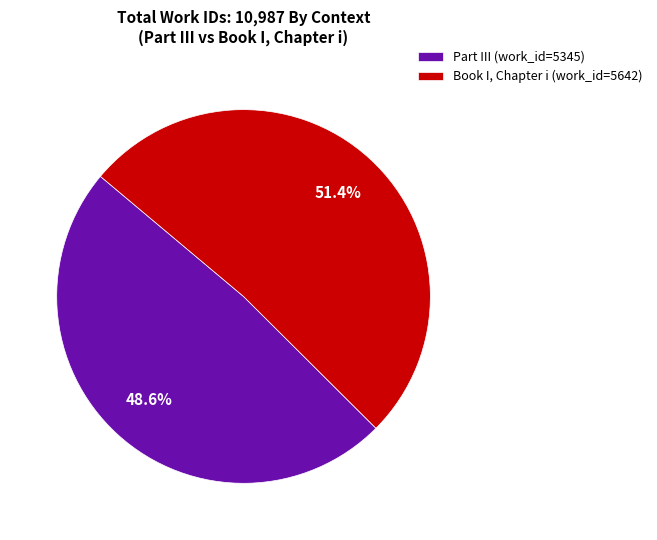

Which category has the biggest portion of the pie?

Book I, Chapter i